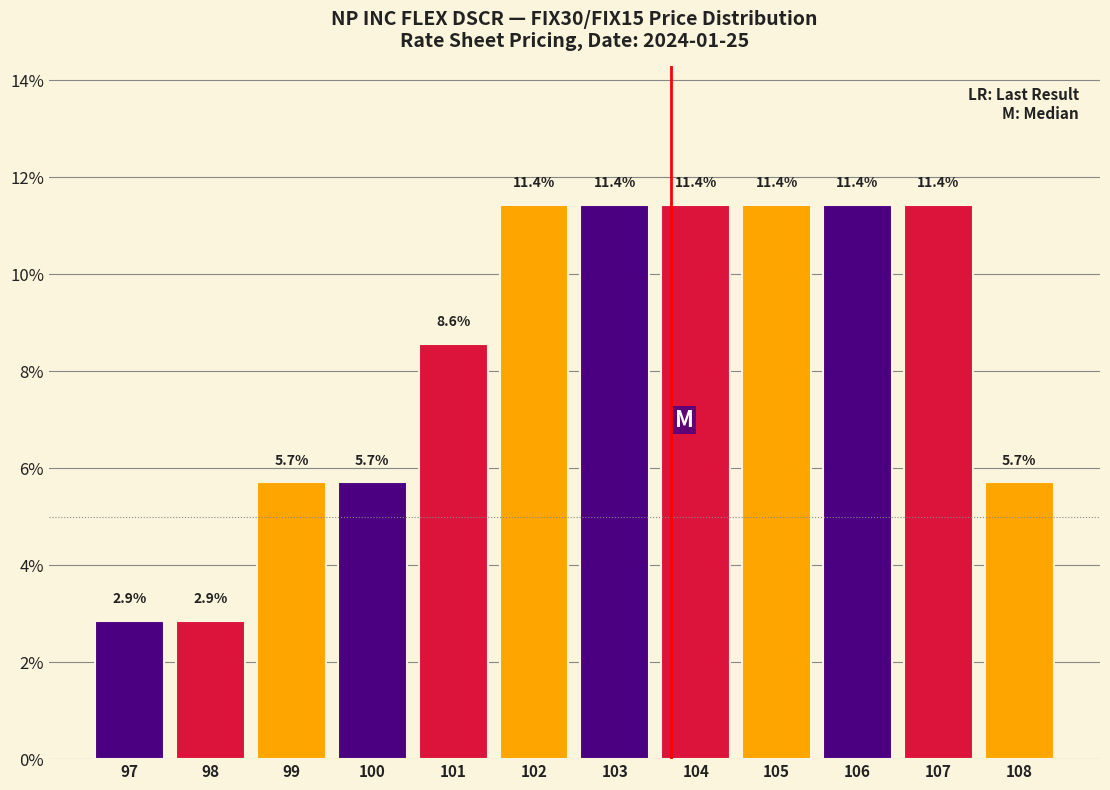

Reading left to right, extract all data points from this chart.

97=2.9	98=2.9	99=5.7	100=5.7	101=8.6	102=11.4	103=11.4	104=11.4	105=11.4	106=11.4	107=11.4	108=5.7